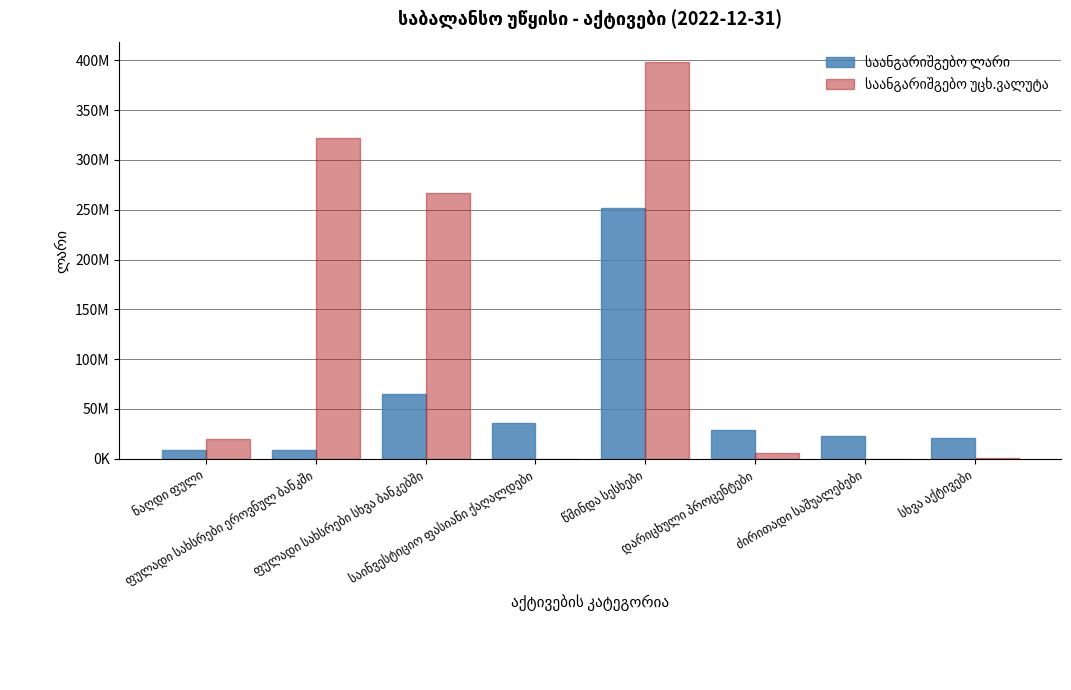

Between წმინდა სესხები and ფულადი სახსრები სხვა ბანკებში, which is larger?

წმინდა სესხები